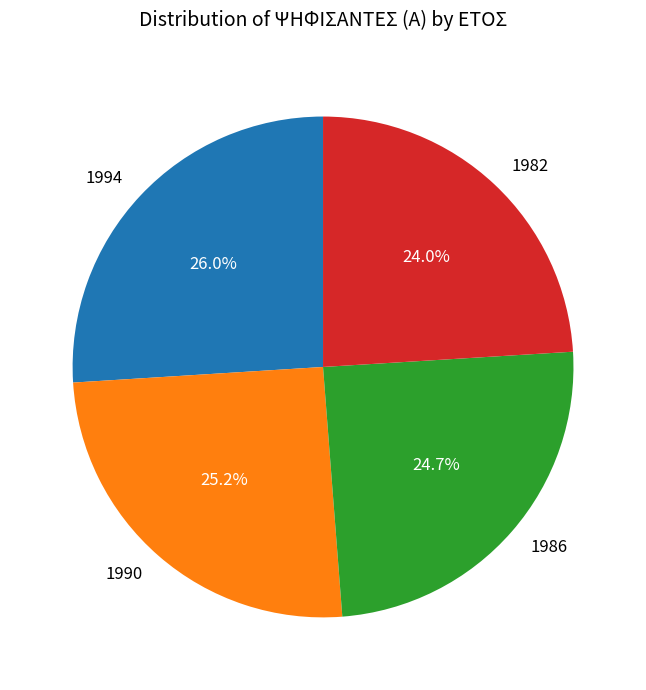

Is it true that 1982 is 24% of the pie?

True